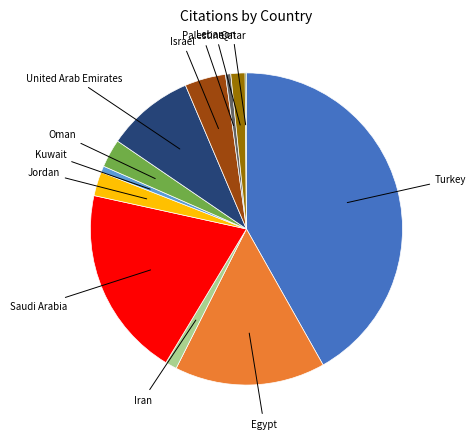

True or false: Turkey accounts for 42% of the total.

True